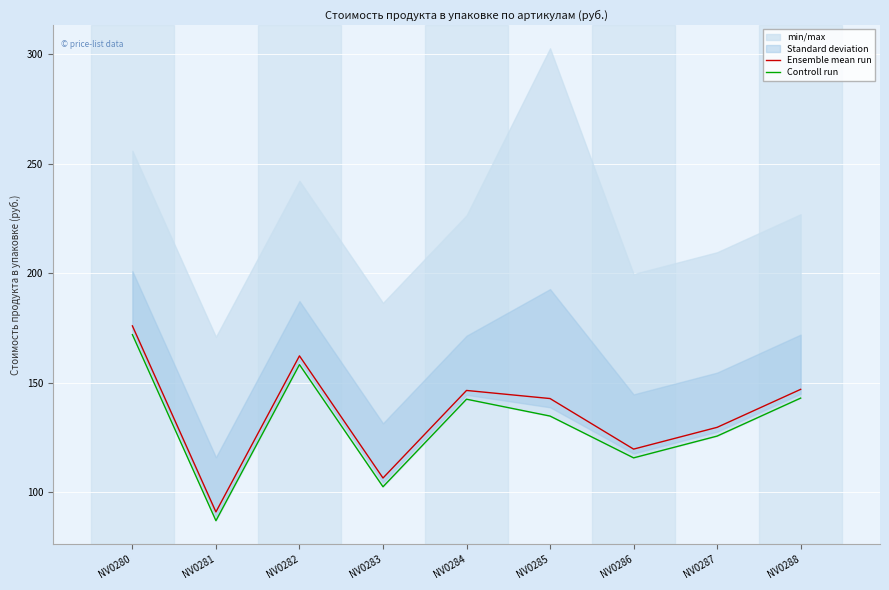

Reading right to left, transcribe all the data shown in this chart.

Ensemble mean run: NV0288=147.0	NV0287=129.7	NV0286=119.7	NV0285=142.8	NV0284=146.5	NV0283=106.5	NV0282=162.3	NV0281=91.0	NV0280=176.0
Controll run: NV0288=143.0	NV0287=125.7	NV0286=115.7	NV0285=134.8	NV0284=142.5	NV0283=102.5	NV0282=158.3	NV0281=87.0	NV0280=172.0